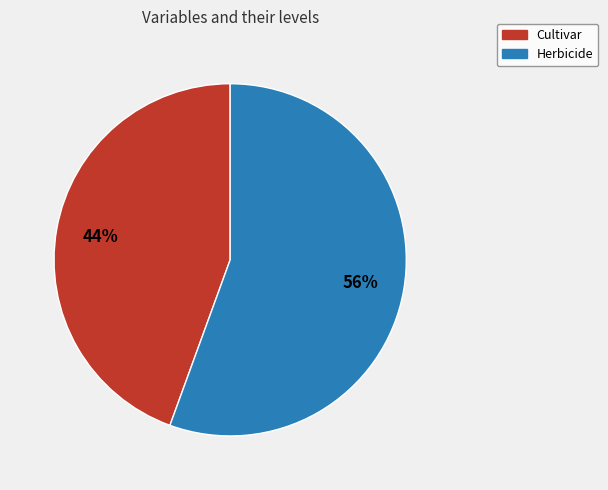

The Herbicide slice represents 56% of the pie. True or false?

True